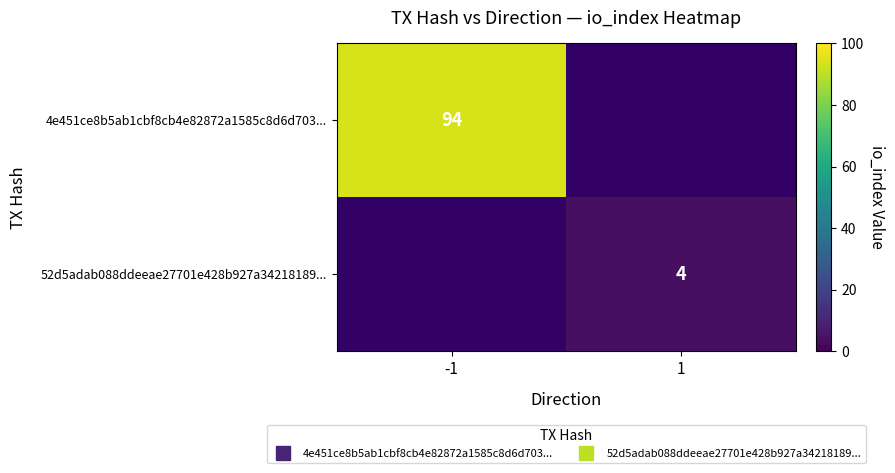

Where is 4e451ce8b5ab1cbf8cb4e82872a1585c8d6d703... nearest to the value 94?

-1